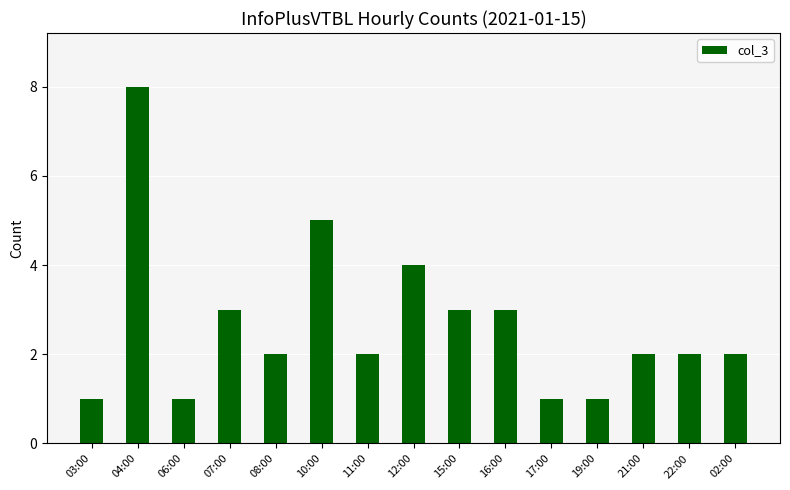

True or false: the data shows 5 at 10:00.

True